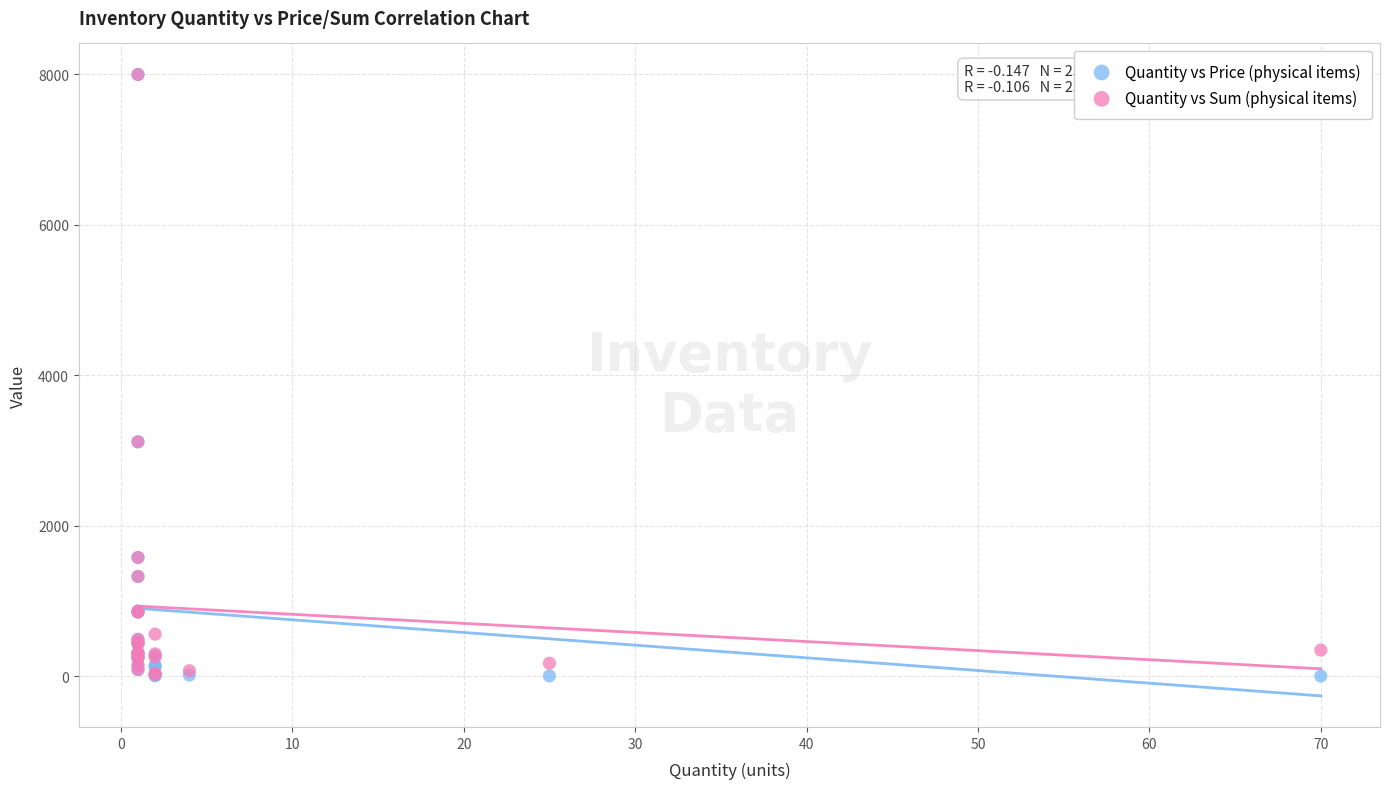

What are all the series names shown in the legend?

Quantity vs Price (physical items), Quantity vs Sum (physical items)